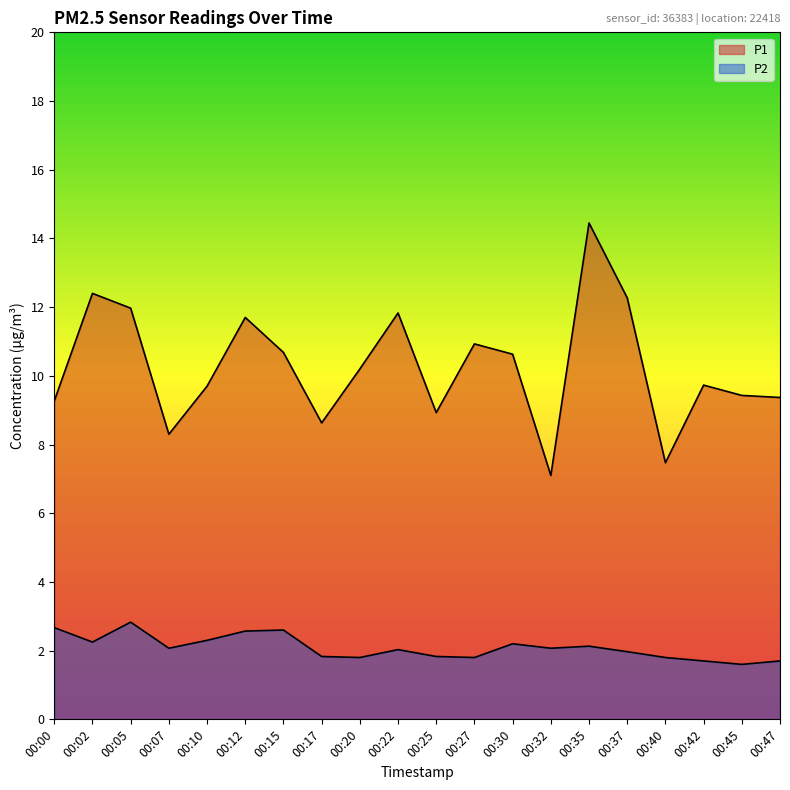

At which label does P2 first exceed 2?

00:00